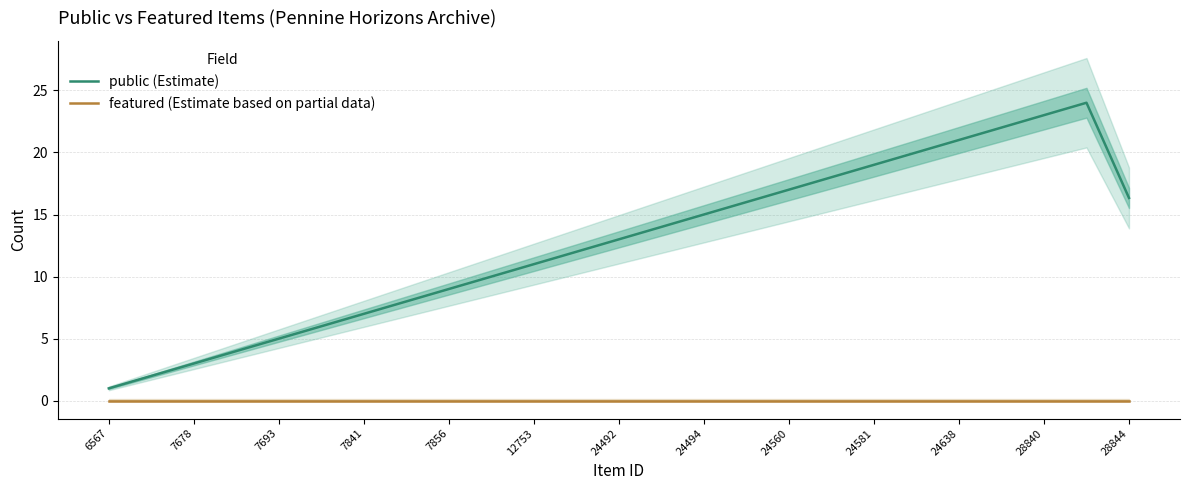

The value of public at 12753 is 3.0. True or false?

False